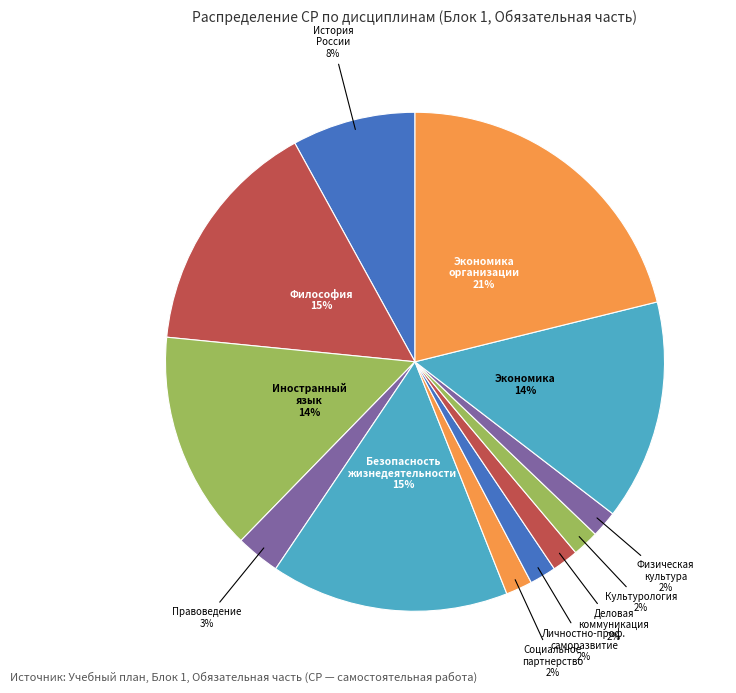

Does any single category account for the majority?

No